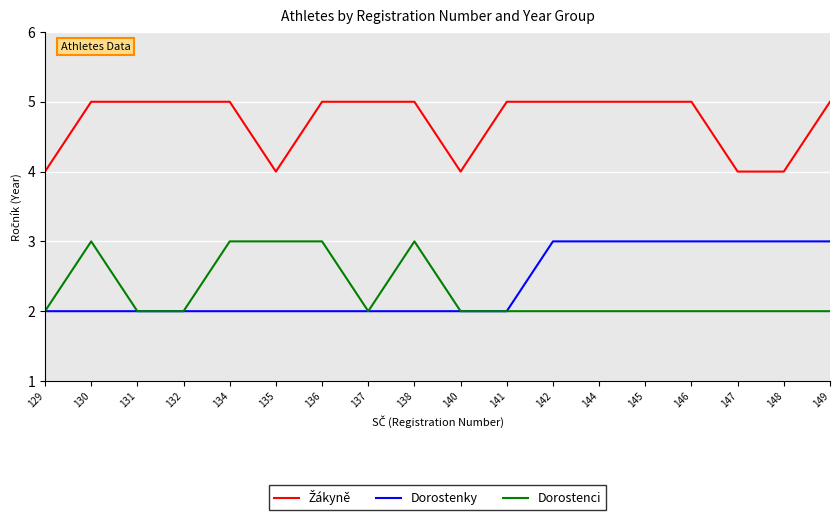

What is the total value across all series at 138?

10